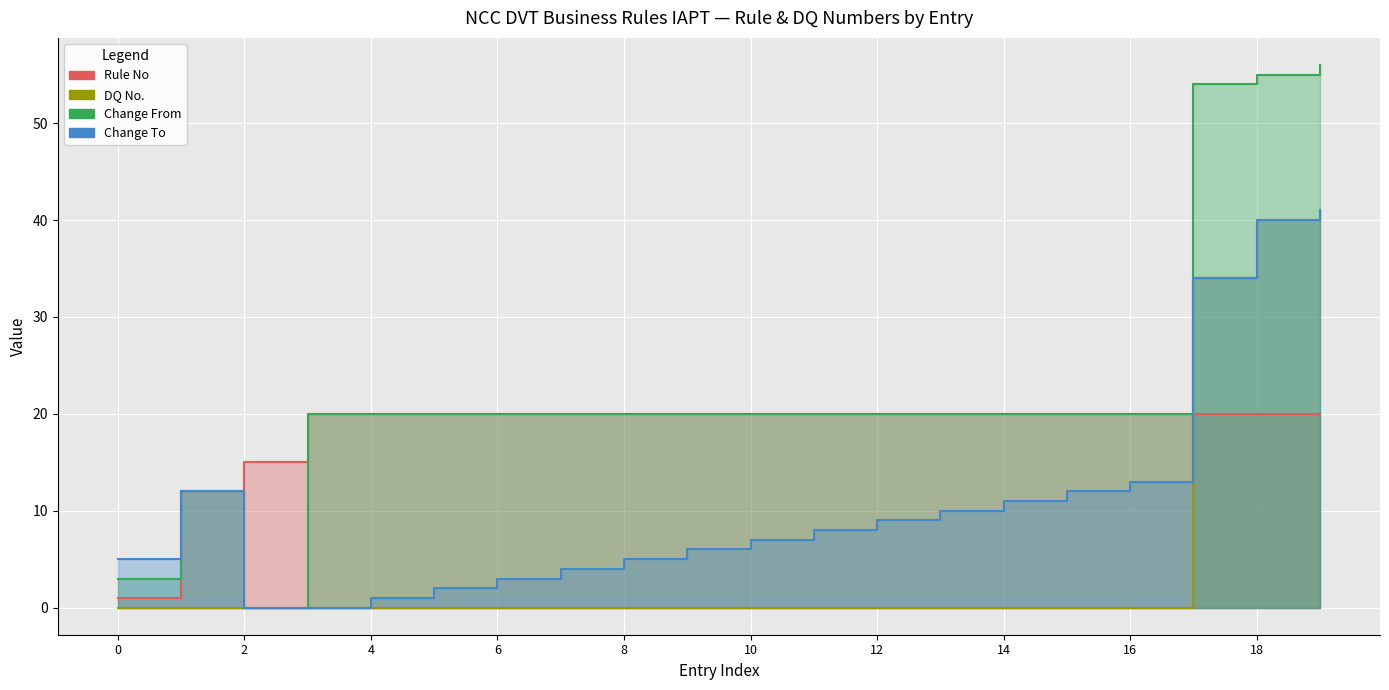

What is the average value of the Change To series?

11